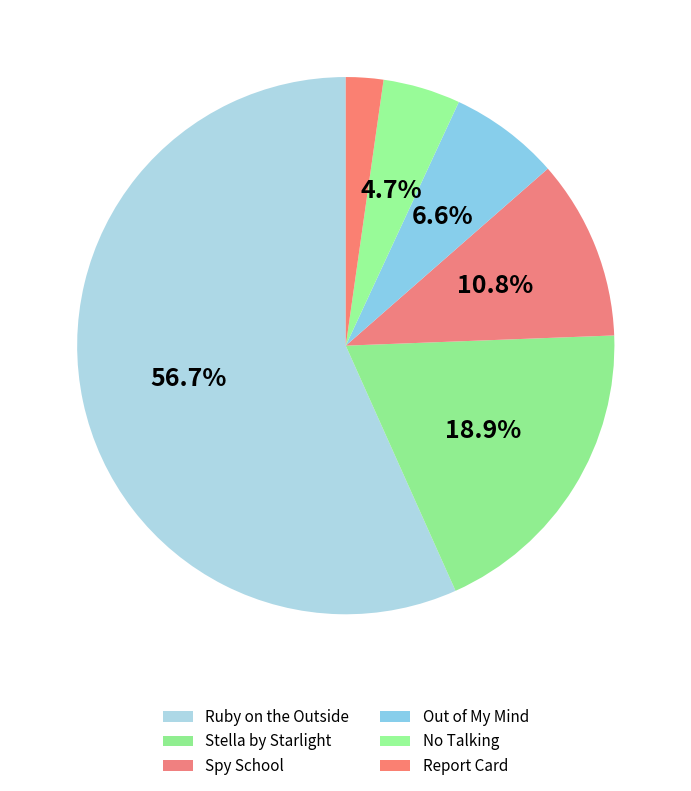

Count the number of slices in the pie.

6